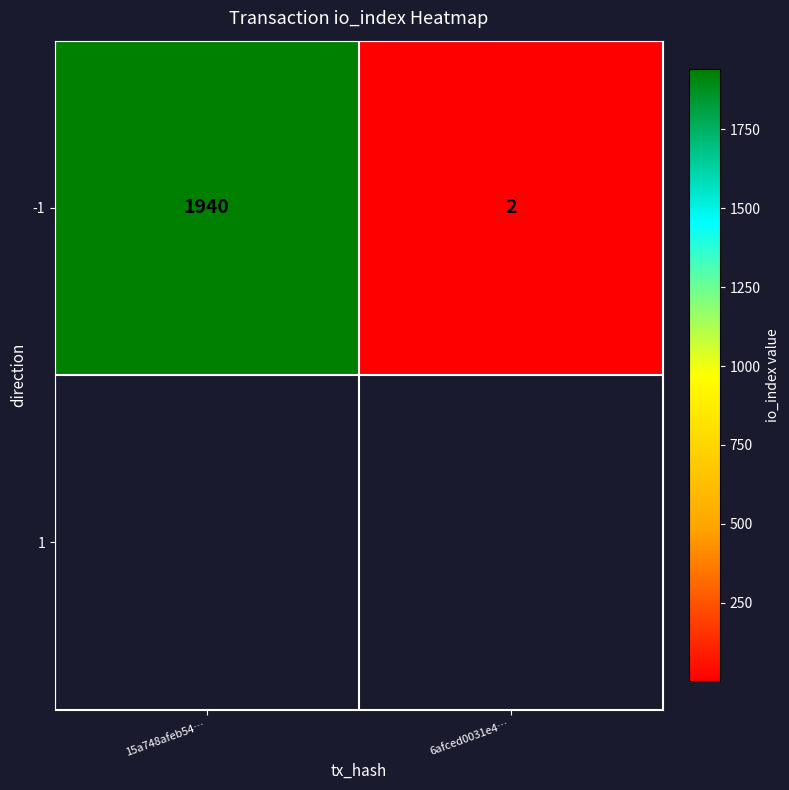

What is the sum of the values at 15a748afeb54… and 6afced0031e4…?

1942